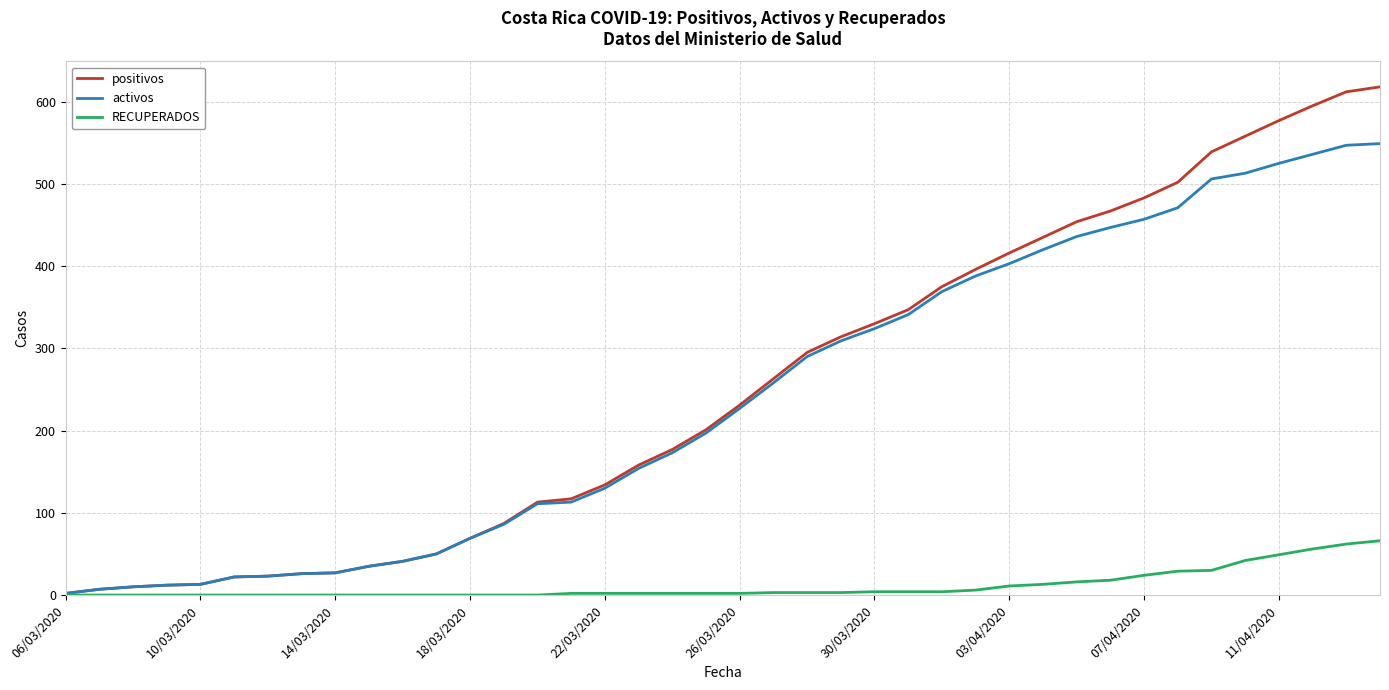

Which series has the widest spread of values?

positivos